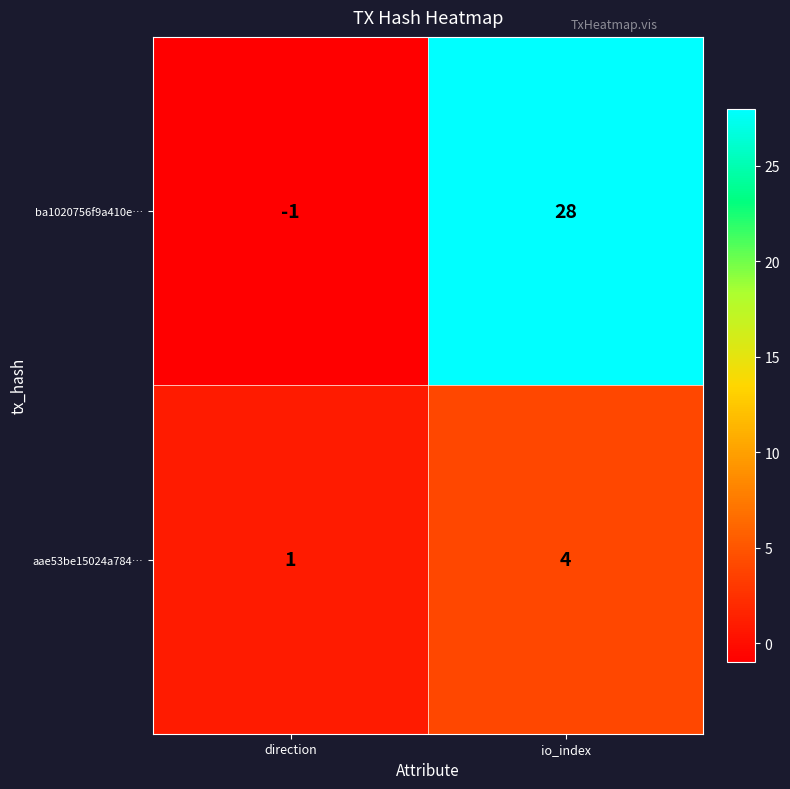

What value does the ba1020756f9a410e… series have at io_index?

28